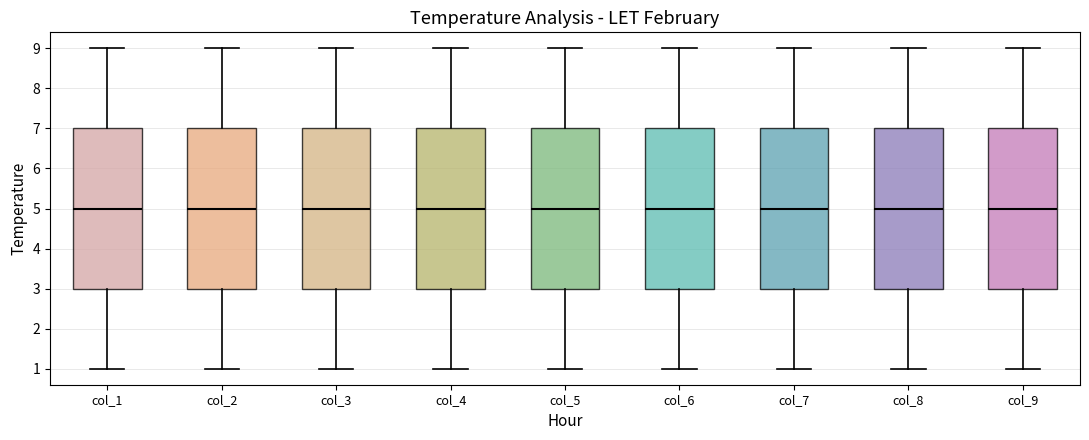

Reading left to right, read every box against the y-axis: the position of its median line, the range the box covers, and the ends of its whiskers. The values are not printed on the chart, so give them approximately, as read against the axis.

col_1: median 5, box 3 to 7, whiskers 1 to 9
col_2: median 5, box 3 to 7, whiskers 1 to 9
col_3: median 5, box 3 to 7, whiskers 1 to 9
col_4: median 5, box 3 to 7, whiskers 1 to 9
col_5: median 5, box 3 to 7, whiskers 1 to 9
col_6: median 5, box 3 to 7, whiskers 1 to 9
col_7: median 5, box 3 to 7, whiskers 1 to 9
col_8: median 5, box 3 to 7, whiskers 1 to 9
col_9: median 5, box 3 to 7, whiskers 1 to 9